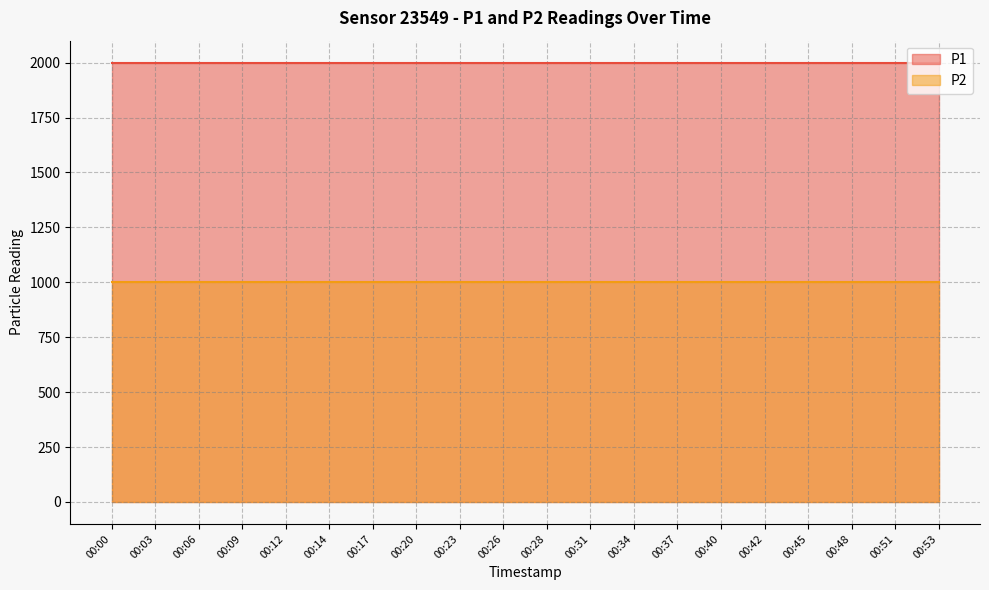

Between 00:12 and 00:14, which is larger?

00:12